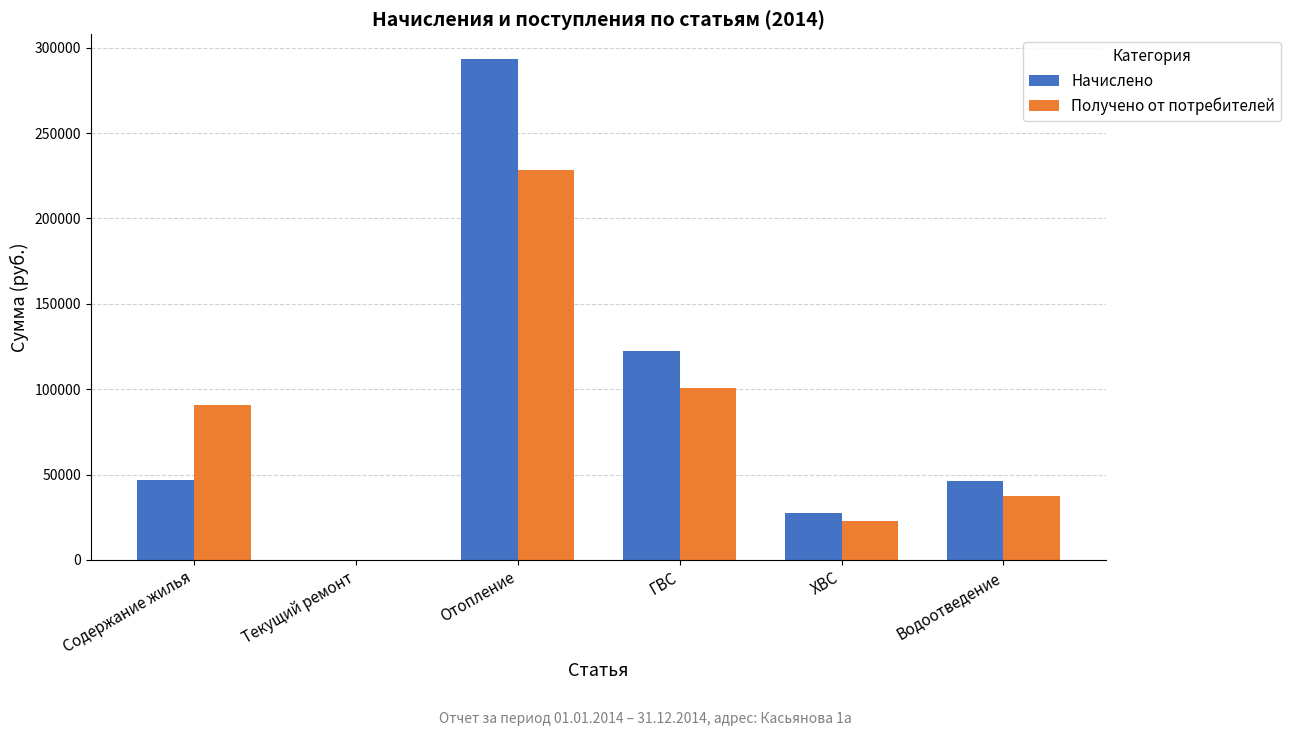

The value of Начислено at ХВС is 48927.4. True or false?

False